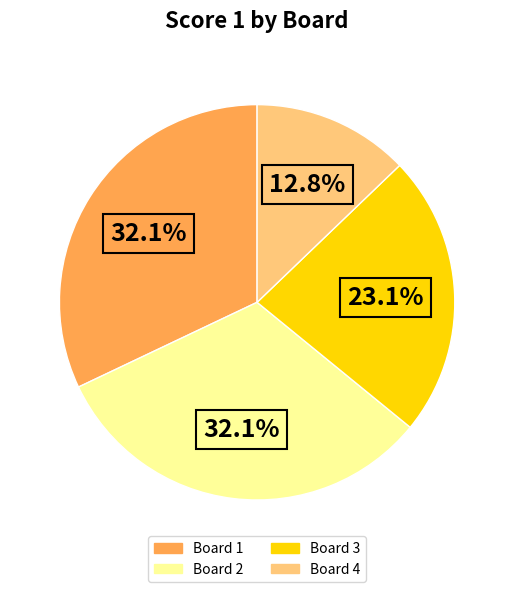

Which has a higher value, Board 2 or Board 4?

Board 2